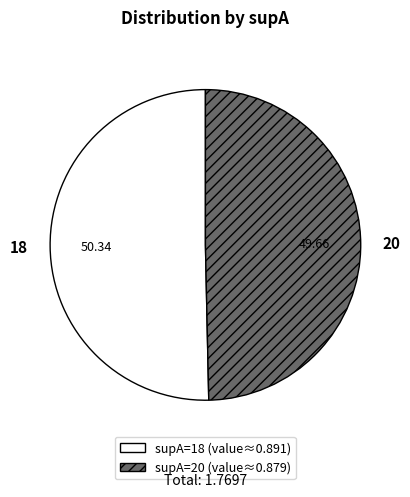

Does any single category account for the majority?

Yes